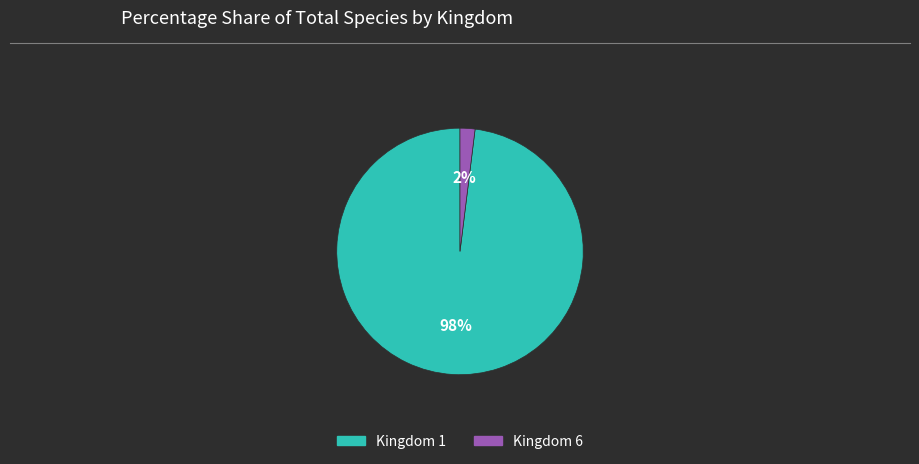

Which has a higher value, Kingdom 1 or Kingdom 6?

Kingdom 1